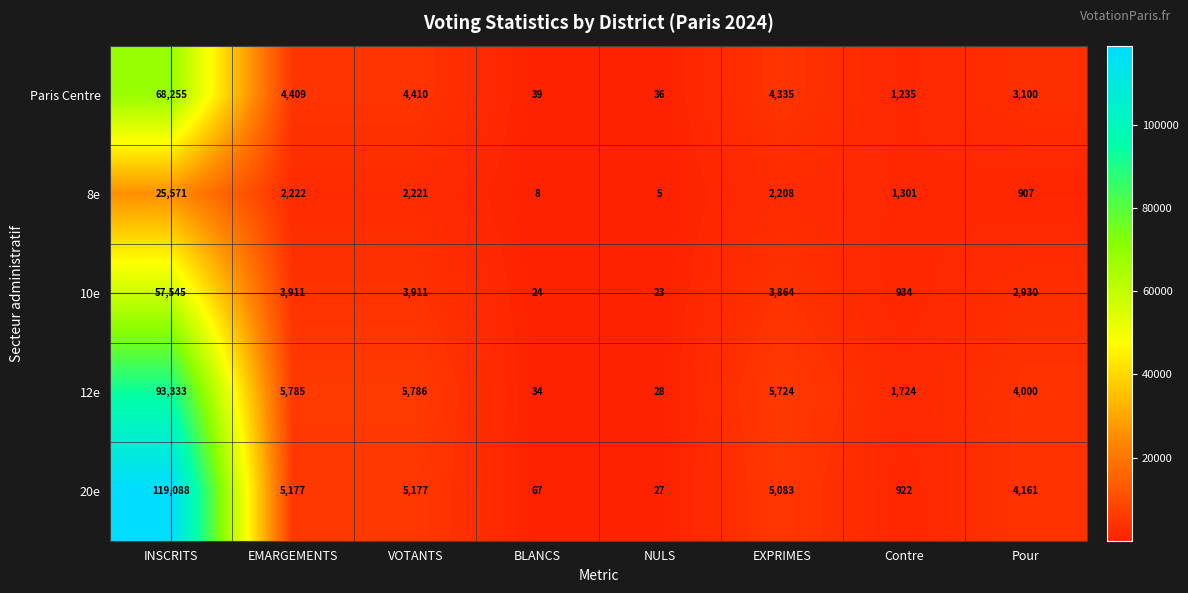

What is the difference between the highest and lowest values at INSCRITS?

93517